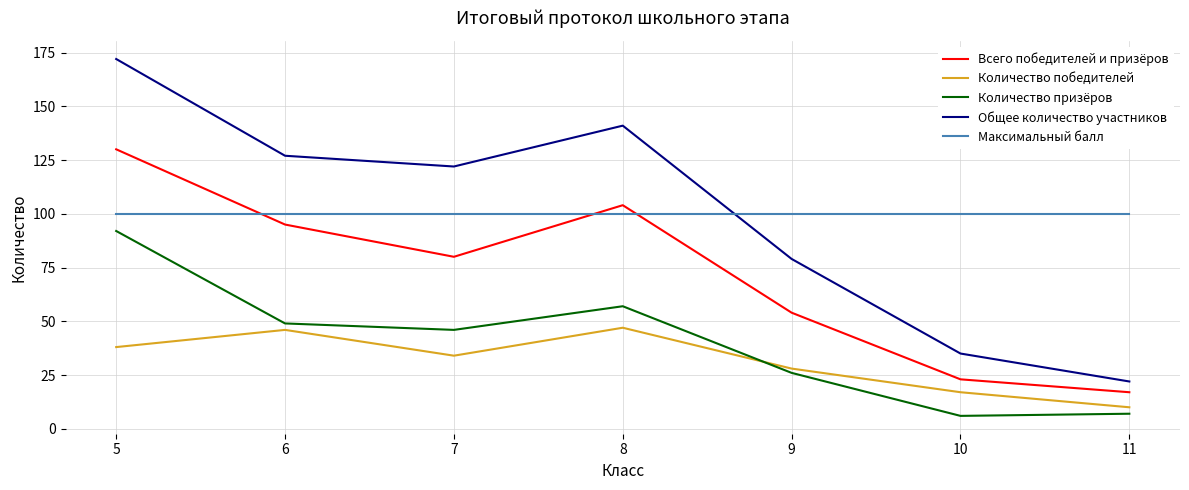

Does the chart have visible grid lines?

Yes